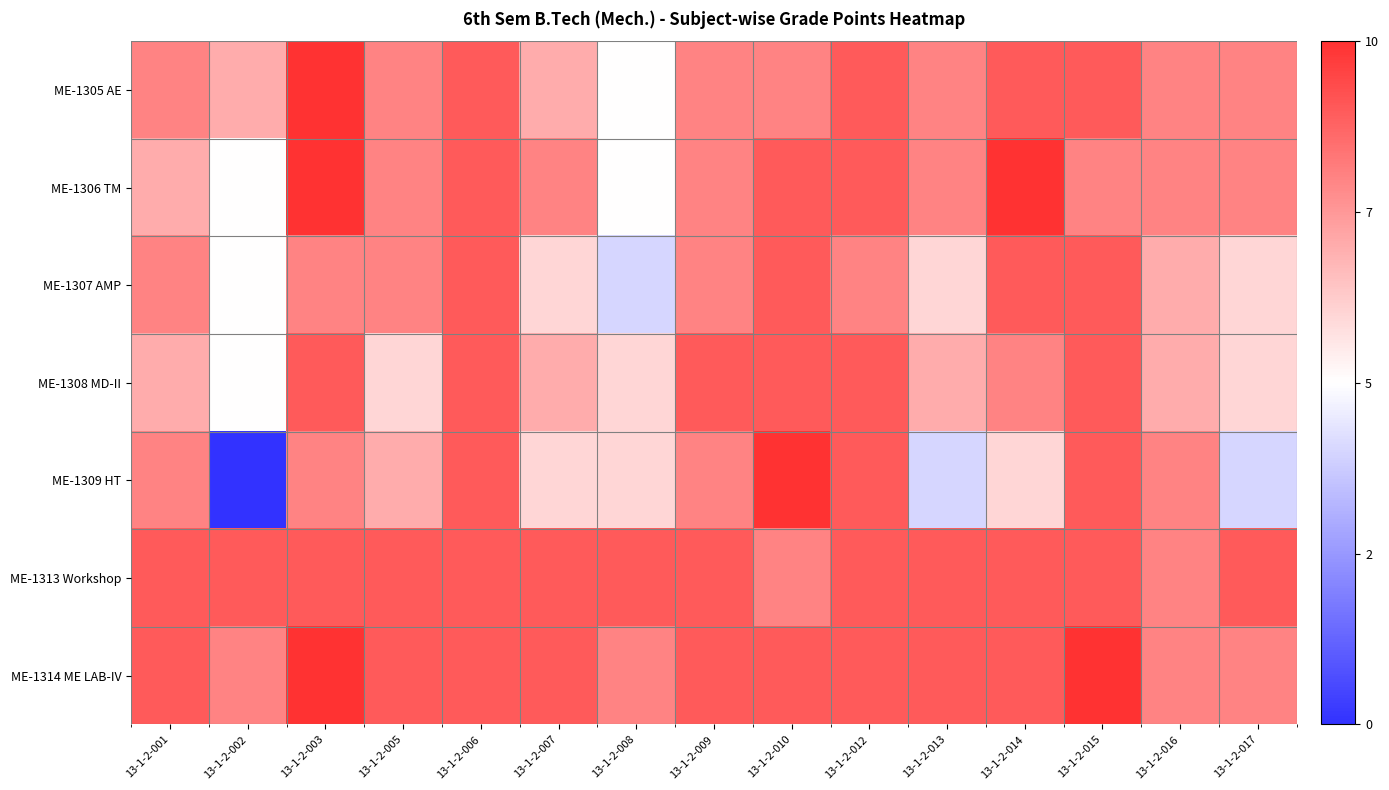

At which category is the sum across all series the highest?

13-1-2-003